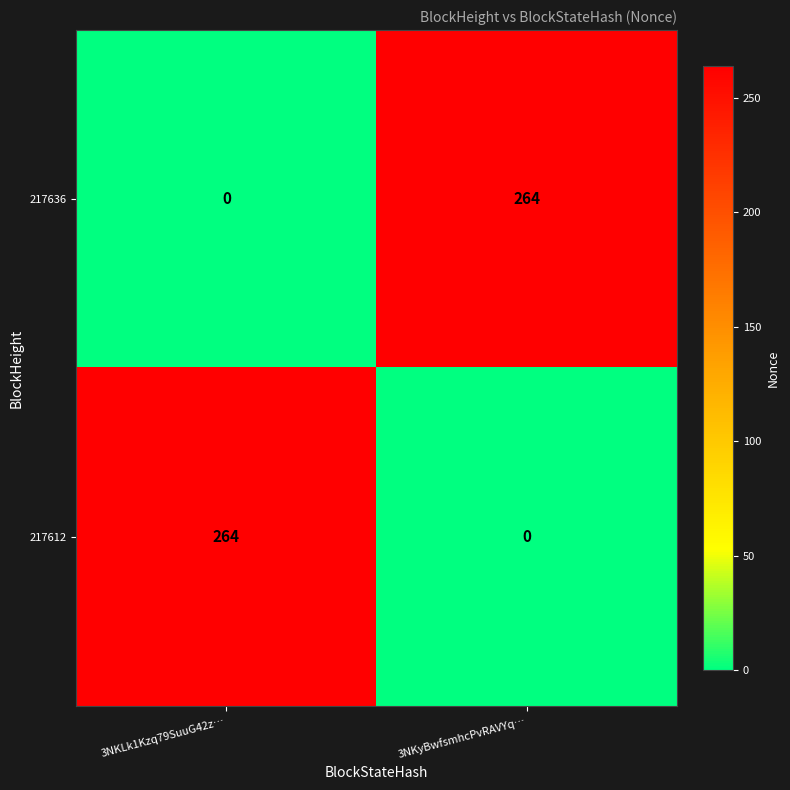

At 3NKyBwfsmhcPvRAVYq…, list the series in order from smallest to largest.

217612, 217636